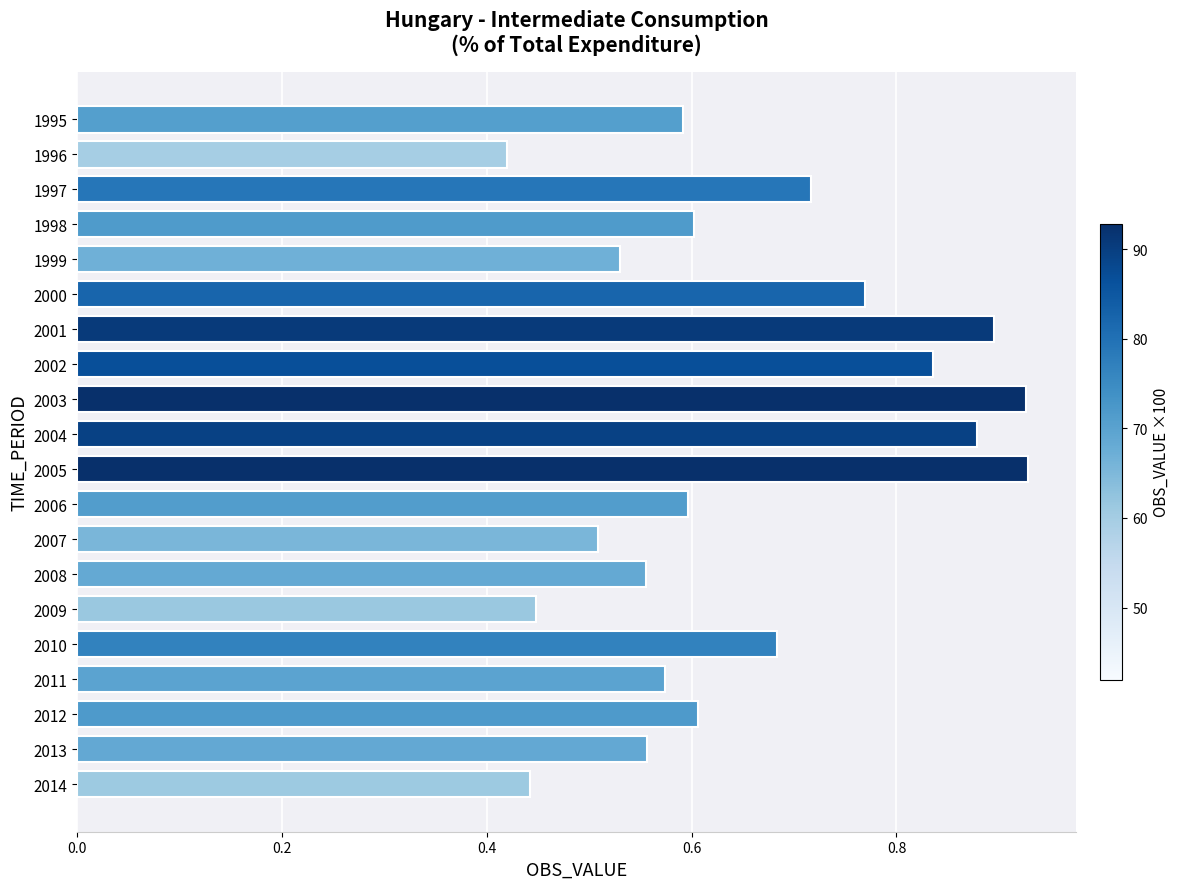

At which label is the value closest to 0?

1996